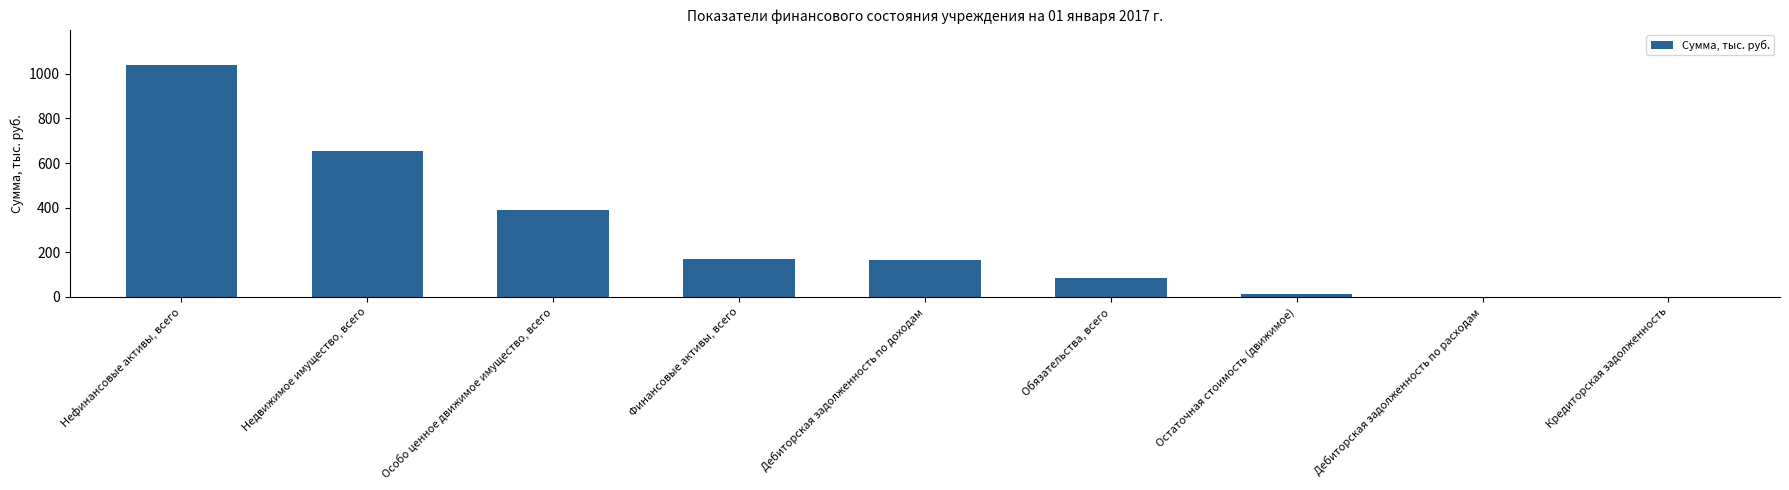

What is the approximate value at Дебиторская задолженность по доходам?

166.6